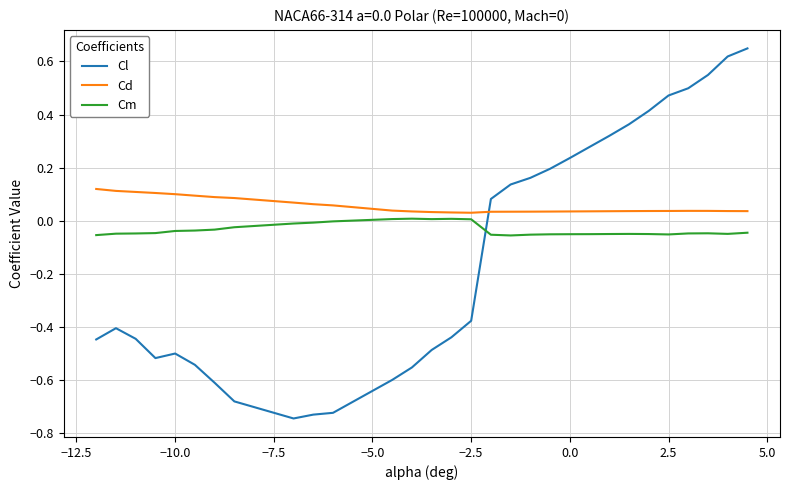

Rank the series by their maximum value, from lowest to highest.

Cm, Cd, Cl